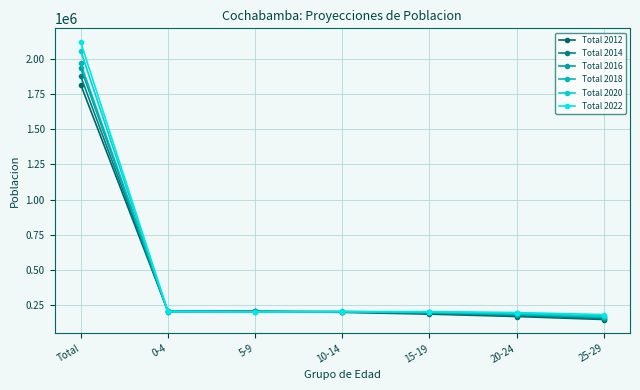

How many values in the Total 2018 series are below 204869?

3